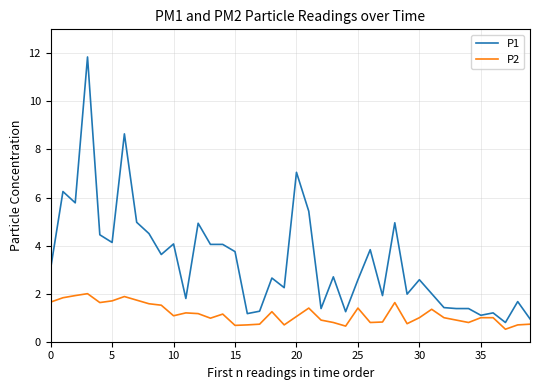

Rank the series by their average value, from highest to lowest.

P1, P2